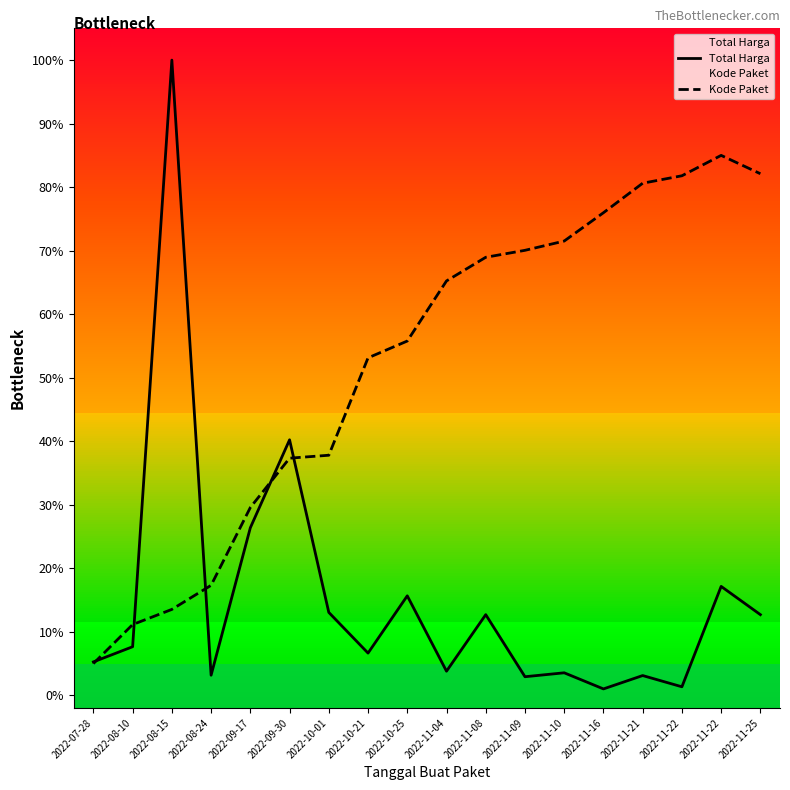

Rank the categories by Kode Paket value from lowest to highest.

2022-07-28, 2022-08-10, 2022-08-15, 2022-08-24, 2022-09-17, 2022-09-30, 2022-10-01, 2022-10-21, 2022-10-25, 2022-11-04, 2022-11-08, 2022-11-09, 2022-11-10, 2022-11-16, 2022-11-21, 2022-11-22, 2022-11-25, 2022-11-22